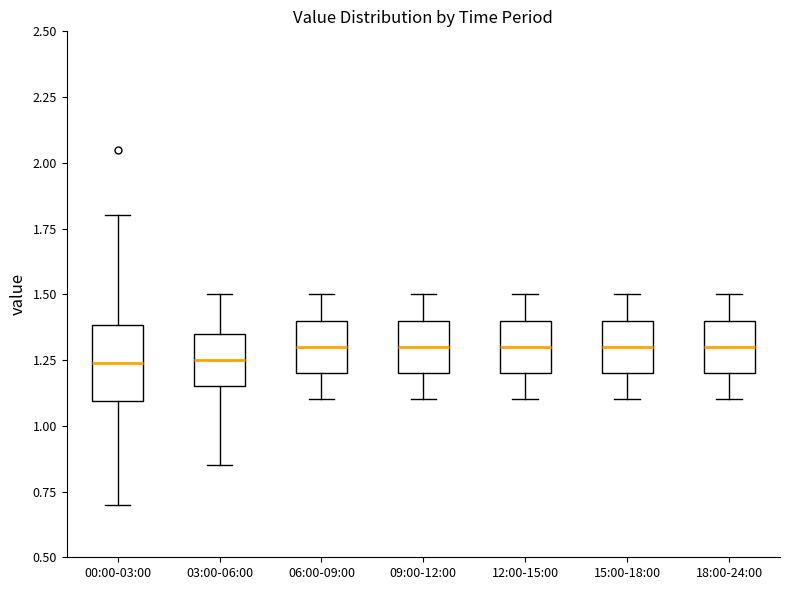

Comparing the boxes themselves (not the whiskers), which one is the tallest?

00:00-03:00